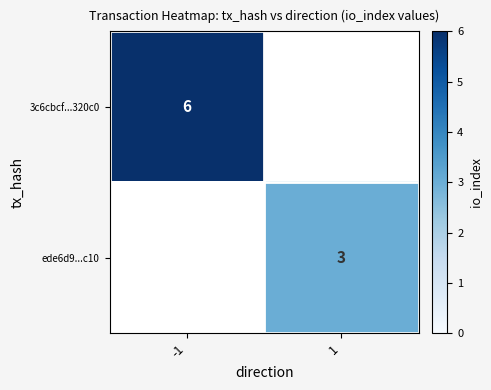

Between 1 and -1, which is larger?

-1